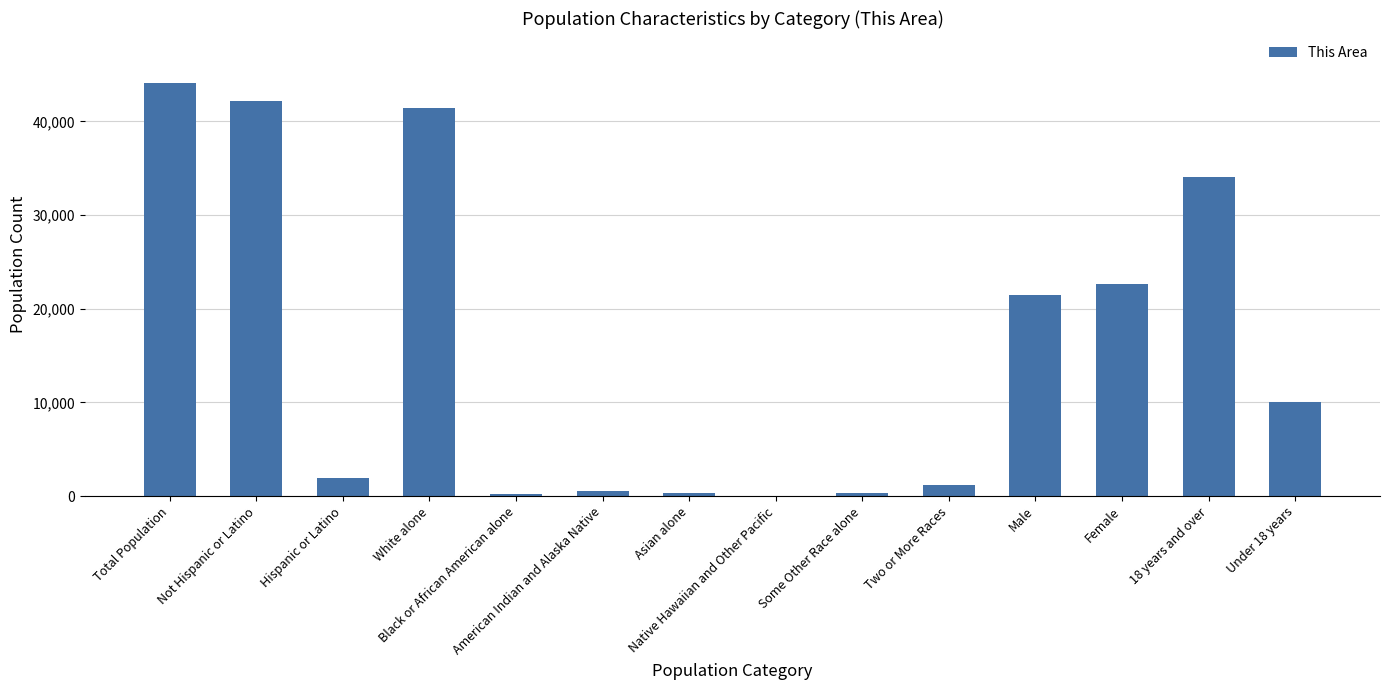

What is the greatest value displayed?

44137